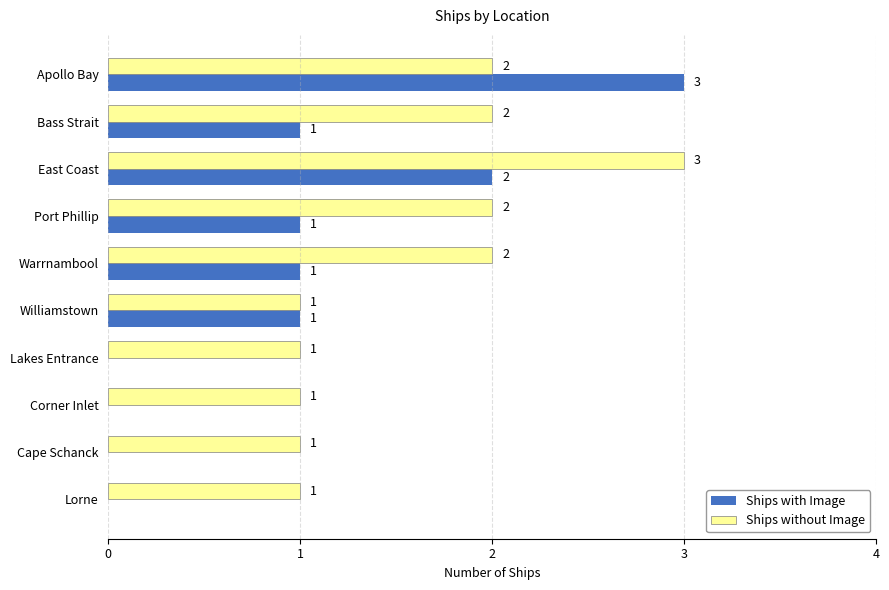

Which series has the largest total across all categories?

Ships without Image